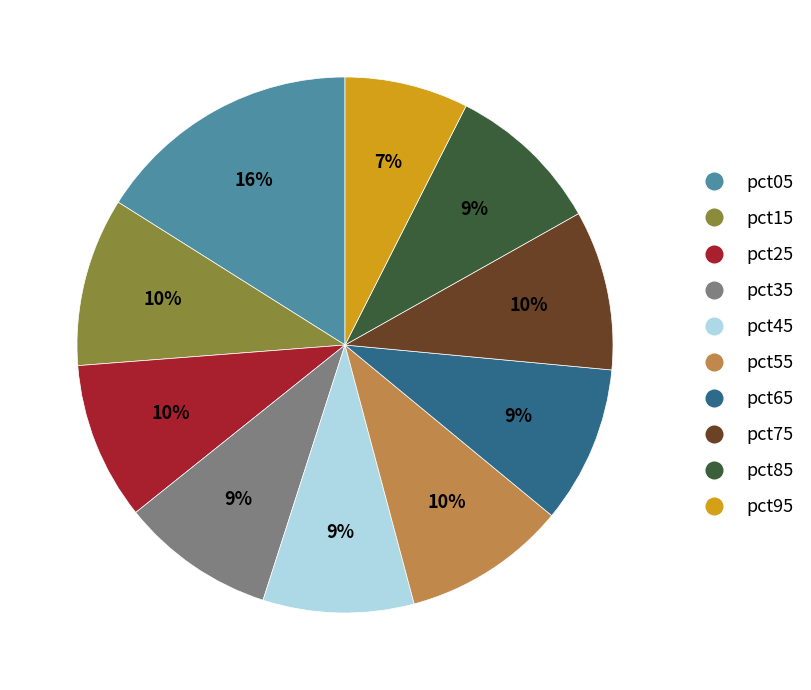

How many slices are in this pie chart?

10